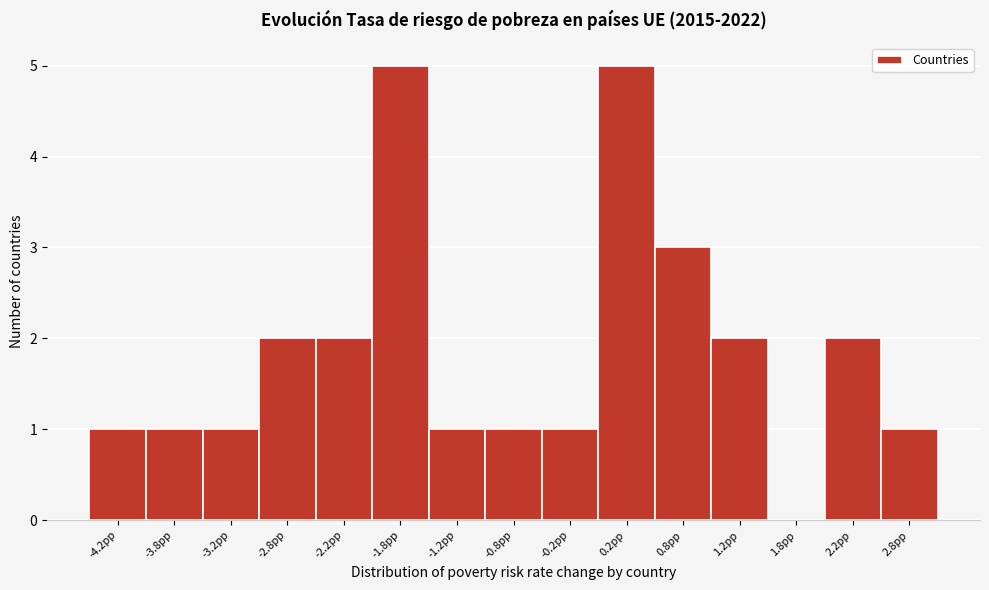

Reading left to right, list every bar in this chart as the range it spans on the x-axis followed by its height. The values are not printed on the chart, so give them approximately, as read against the axis.

-4.5 to -4.0: 1
-4.0 to -3.5: 1
-3.5 to -3.0: 1
-3.0 to -2.5: 2
-2.5 to -2.0: 2
-2.0 to -1.5: 5
-1.5 to -1.0: 1
-1.0 to -0.5: 1
-0.5 to 0.0: 1
0.0 to 0.5: 5
0.5 to 1.0: 3
1.0 to 1.5: 2
1.5 to 2.0: 0
2.0 to 2.5: 2
2.5 to 3.0: 1